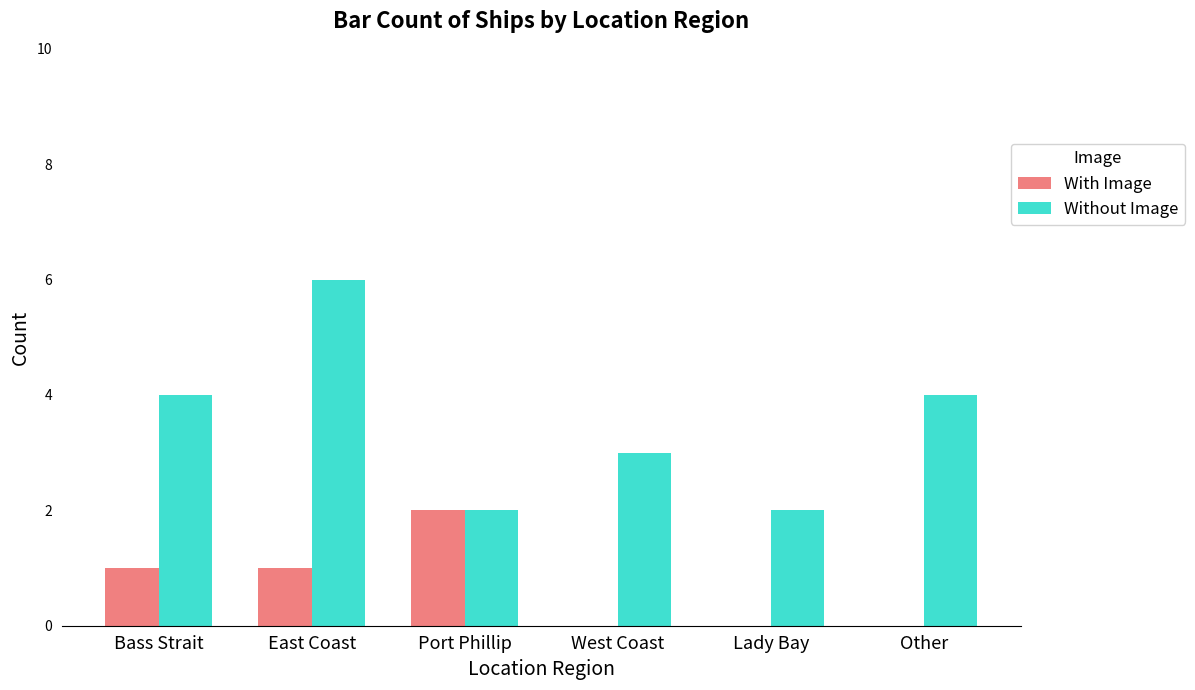

Reading left to right, what are all the values shown in this chart?

With Image: Bass Strait=1	East Coast=1	Port Phillip=2	West Coast=0	Lady Bay=0	Other=0
Without Image: Bass Strait=4	East Coast=6	Port Phillip=2	West Coast=3	Lady Bay=2	Other=4